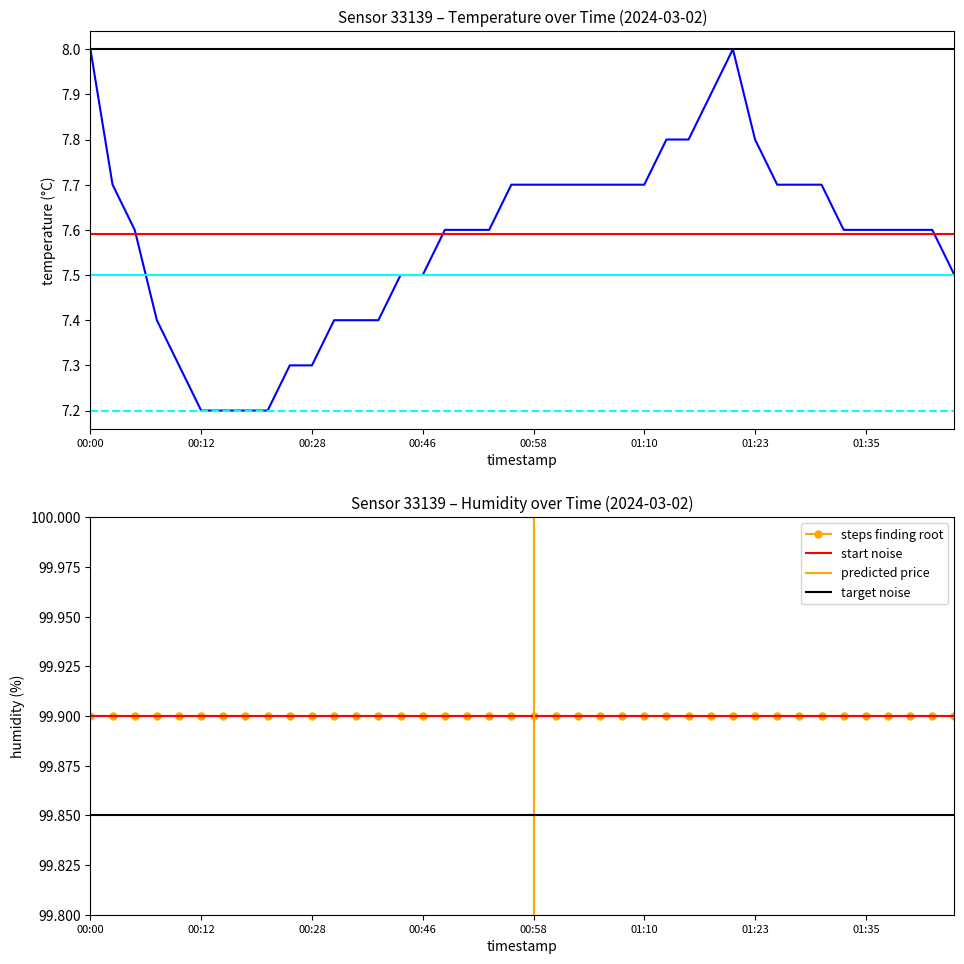

How many categories are shown in the chart?

40